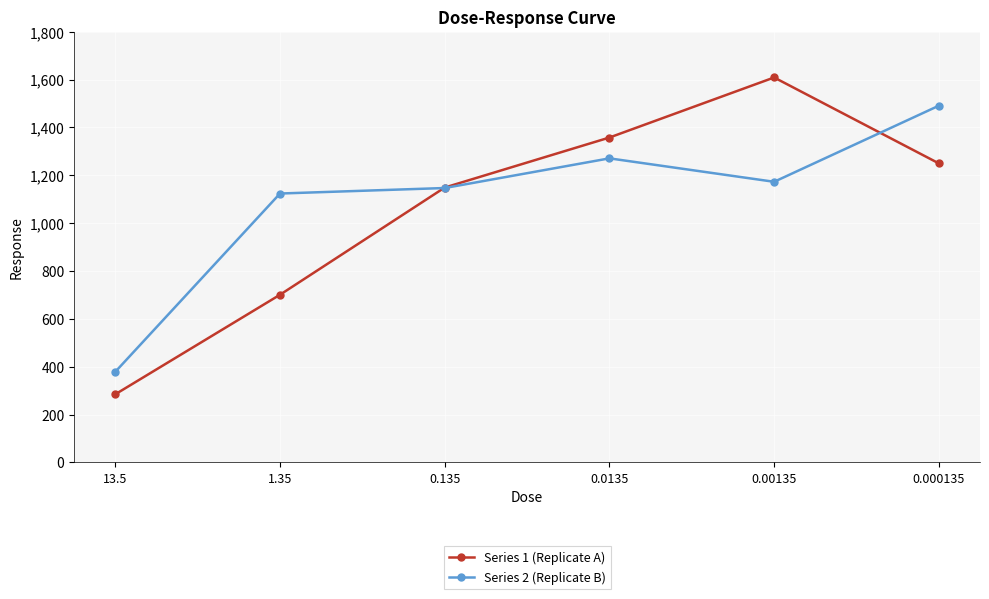

At which category does Series 2 (Replicate B) reach its first local valley?

0.00135